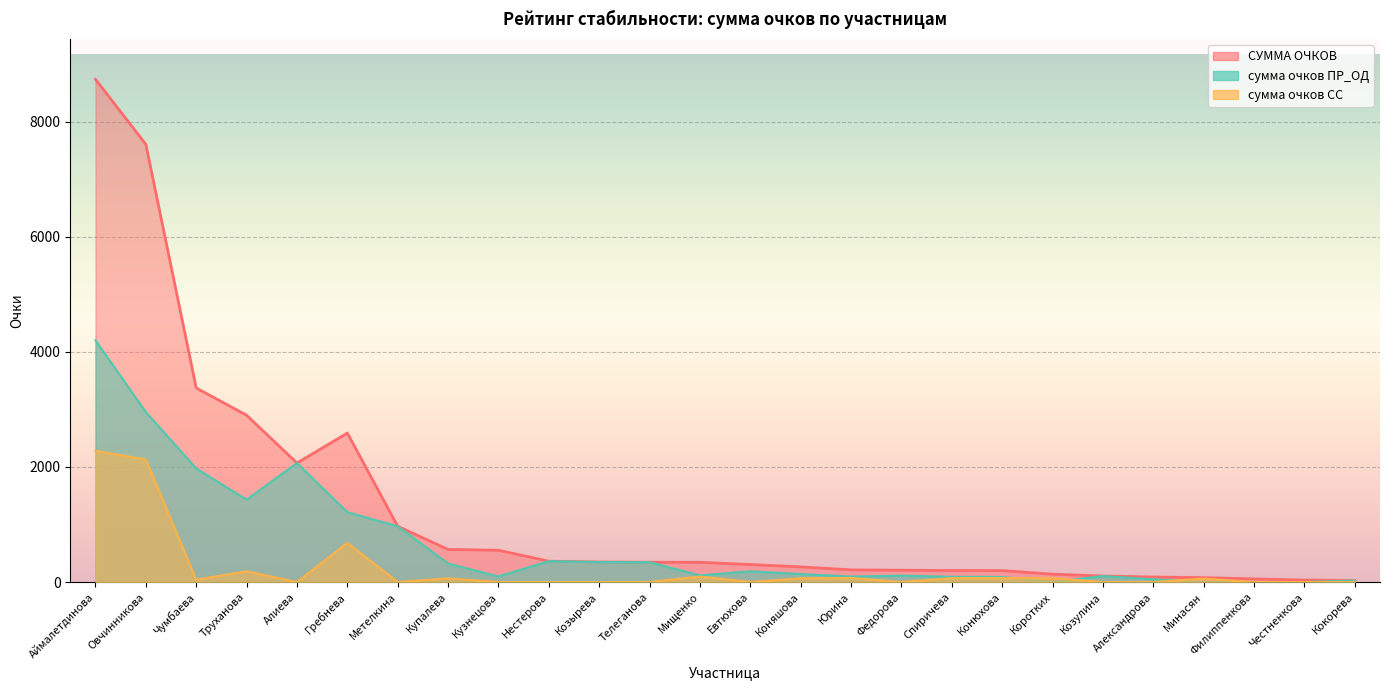

What is the maximum value shown in the chart?

8734.5